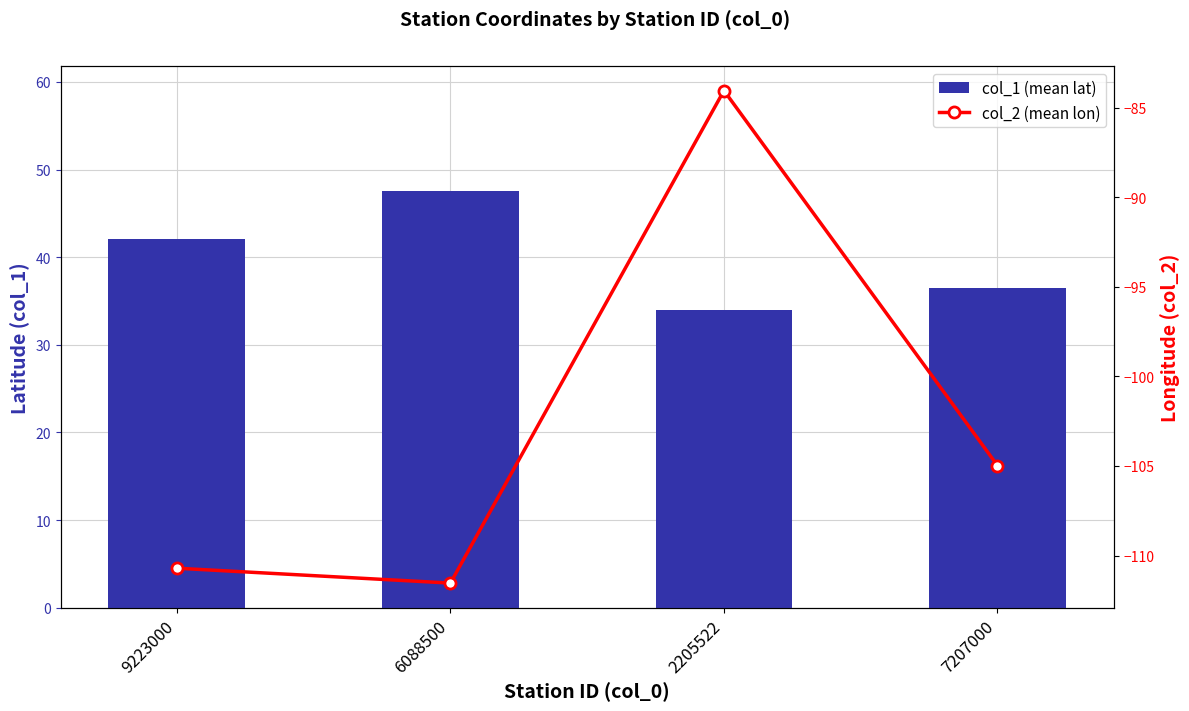

Between 2205522 and 6088500, which is larger?

6088500